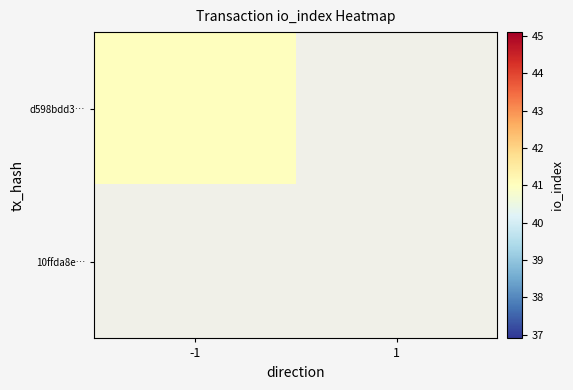

Reading right to left, transcribe all the data shown in this chart.

d598bdd3072df0ba7789a51ff6d8fe25594a8aa: 0	41
10ffda8e335e6860ec5485d41a45d339d0861d7: 0	0